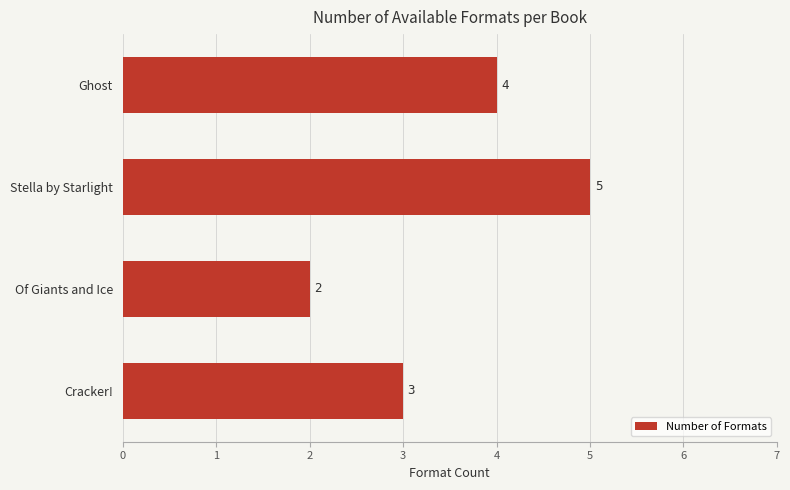

List the labels in order of value, smallest first.

Of Giants and Ice, Cracker!, Ghost, Stella by Starlight